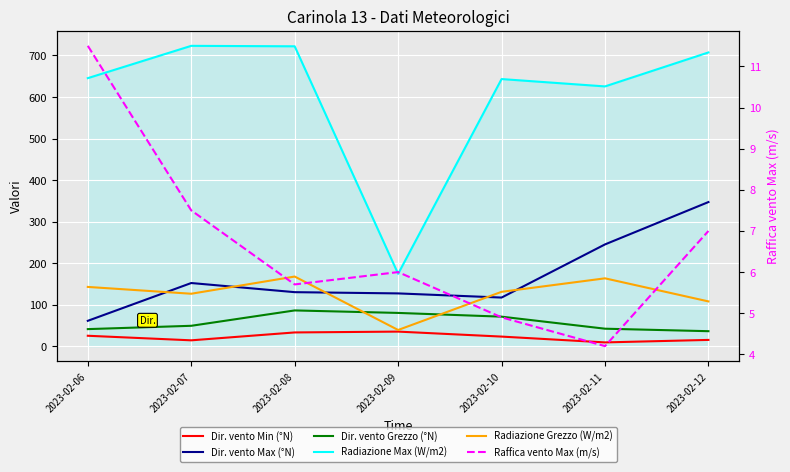

Between 2023-02-12 and 2023-02-08, which is larger?

2023-02-08